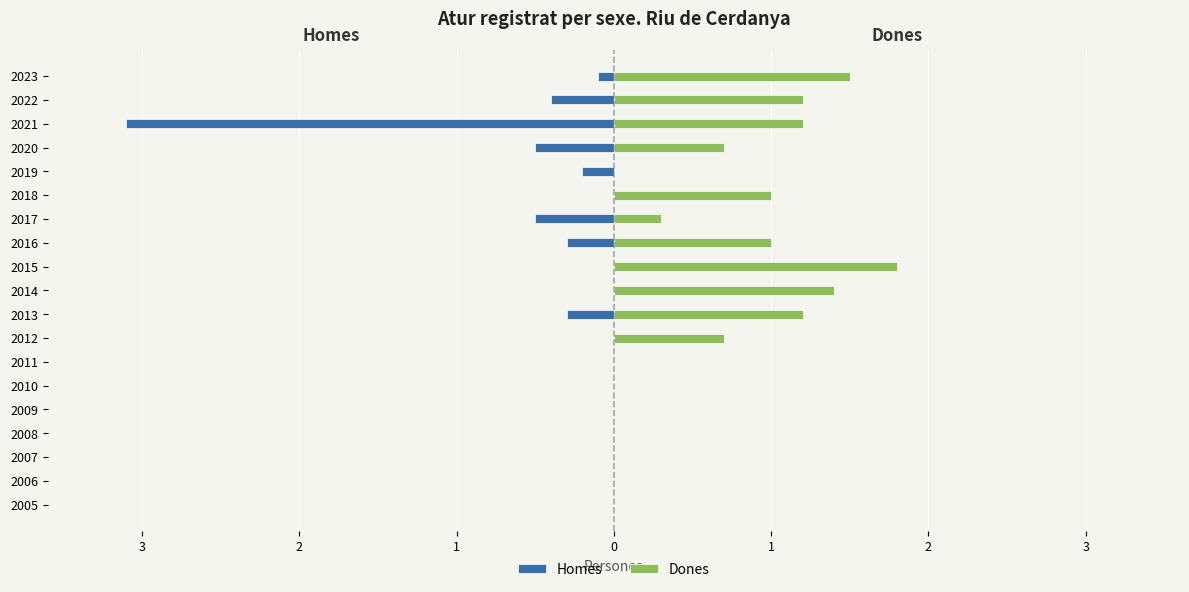

What is the sum of all Homes values?

-5.4